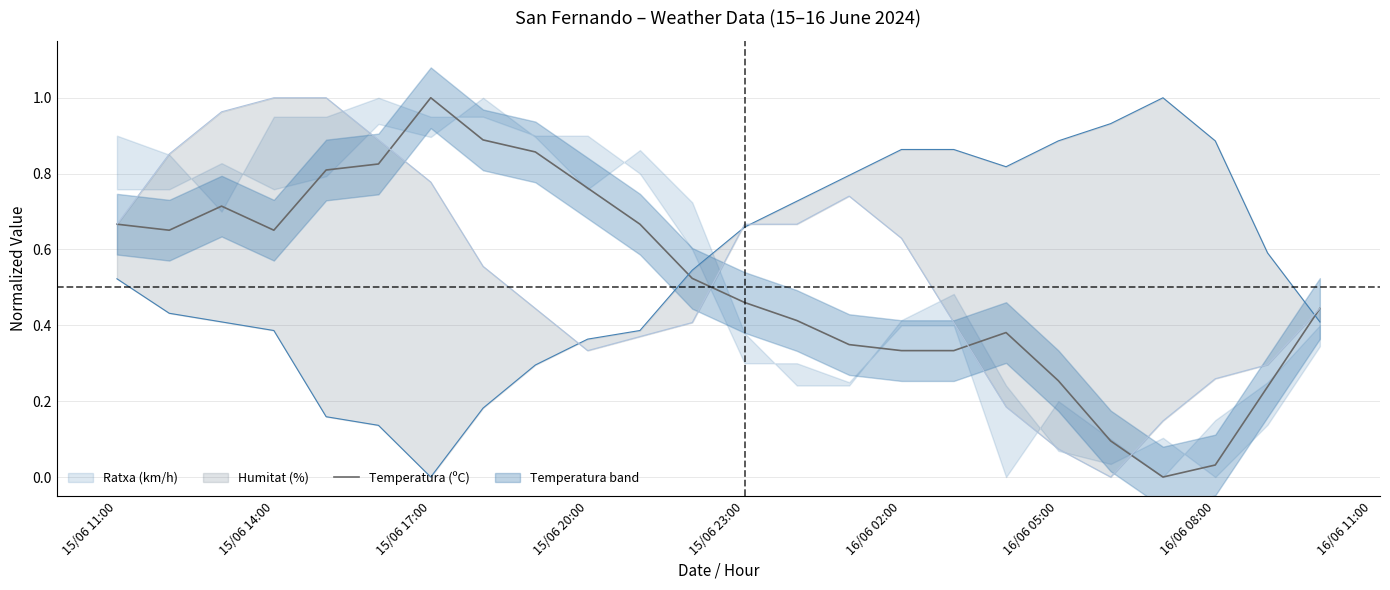

True or false: the data has more than 1 interior local peaks.

True